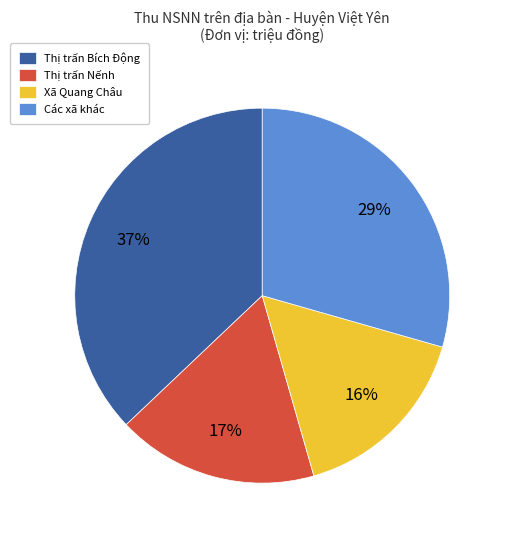

Count the number of slices in the pie.

4